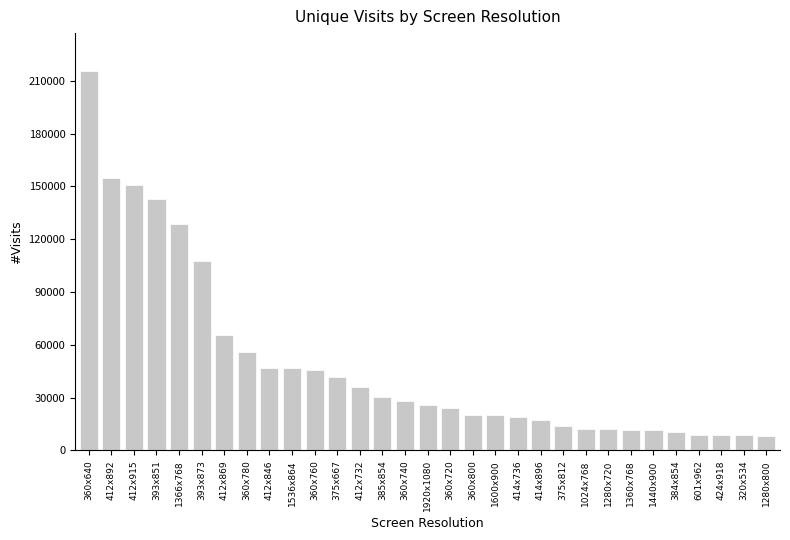

What is the maximum value shown in the chart?

215543